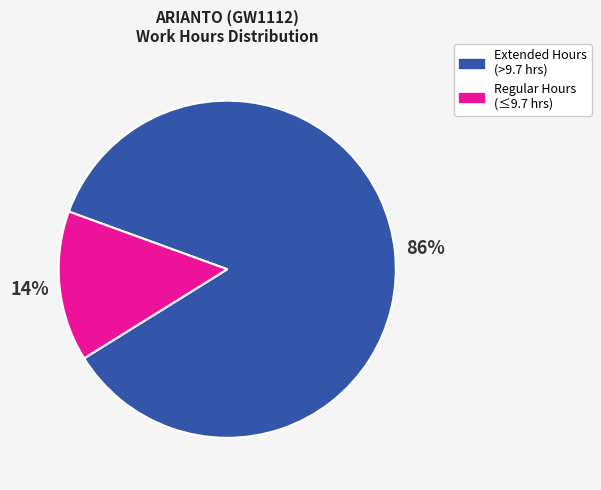

To the nearest percent, what is the average slice percentage?

50%